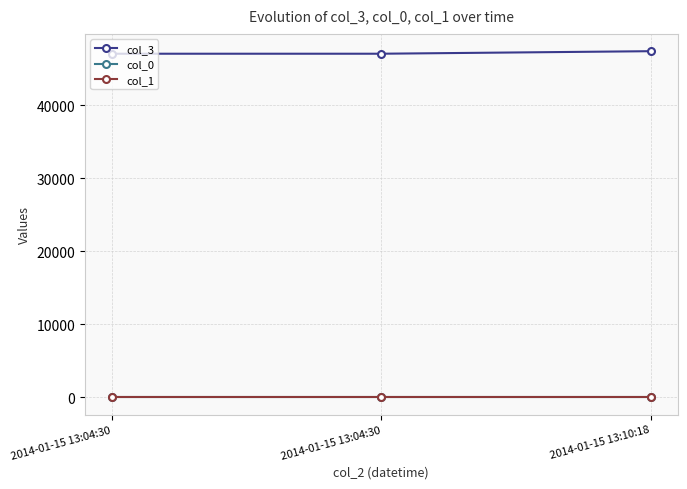

Reading left to right, list all the values displayed in this chart.

col_3: 47070.9	47070.9	47418.4
col_0: 7.0	7.0	7.0
col_1: 7.0	7.0	7.0